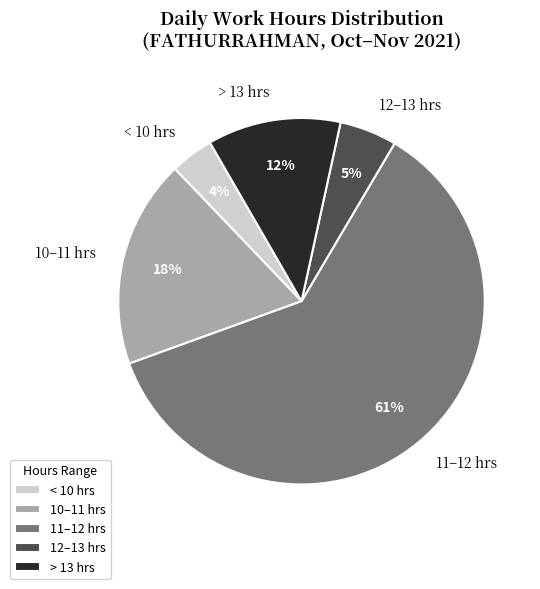

Is it true that > 13 hrs is 12% of the pie?

True